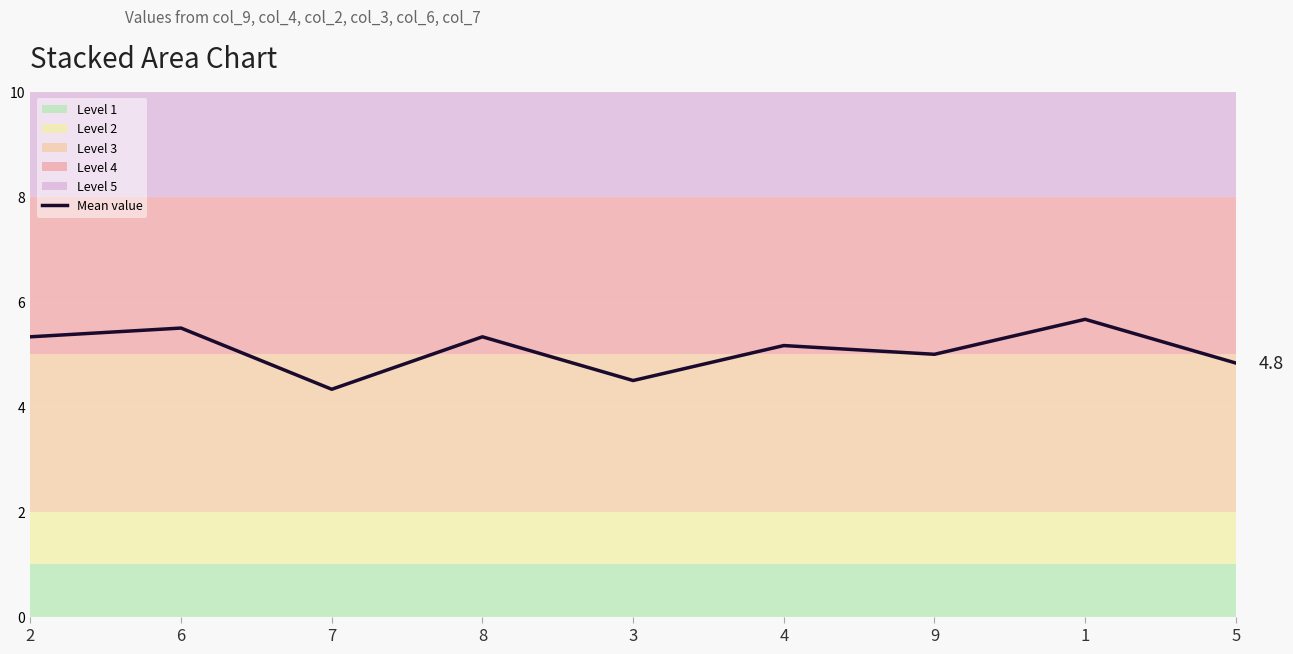

What position from the left is 4?

6